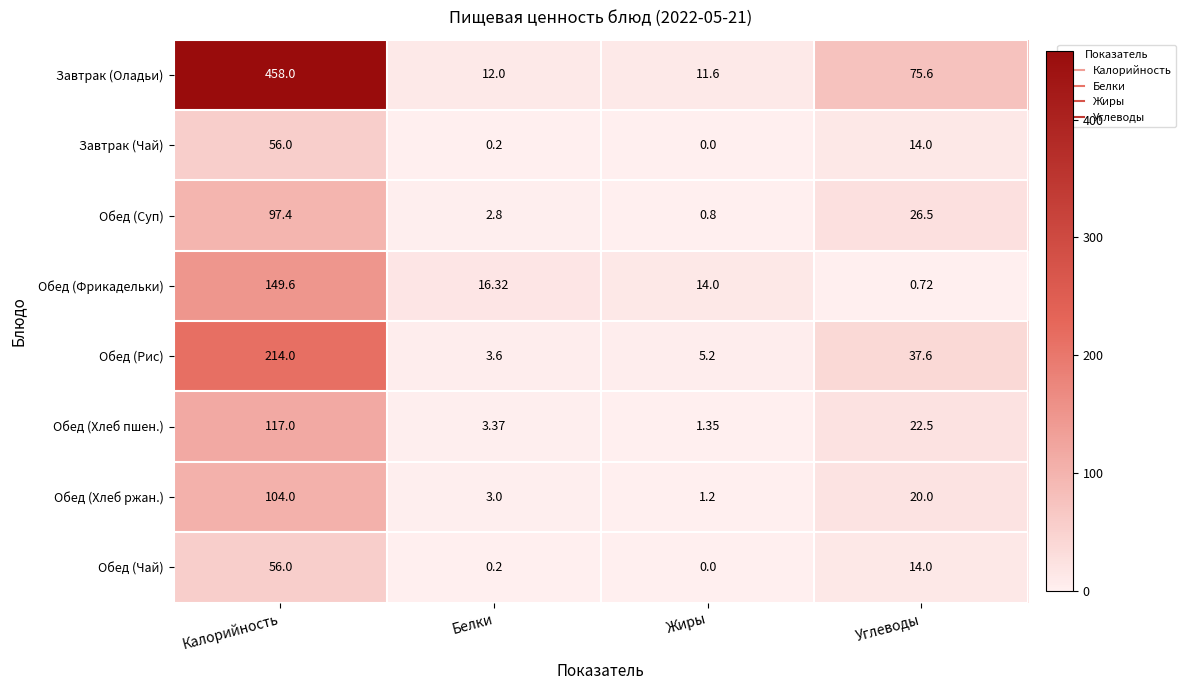

At which label does Завтрак (Оладьи) first exceed 75?

Калорийность